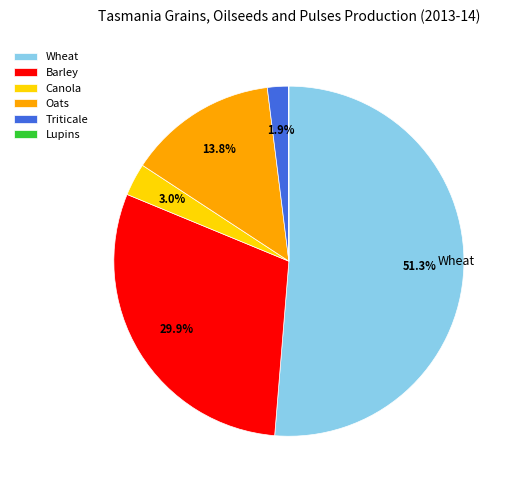

Does any single category account for the majority?

Yes